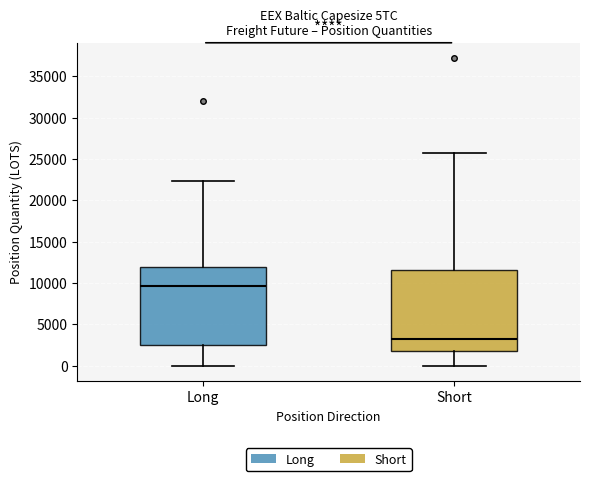

Where does the lower whisker of the box for Long end on the y-axis? The values are not printed on the chart, so give them approximately, as read against the axis.

0